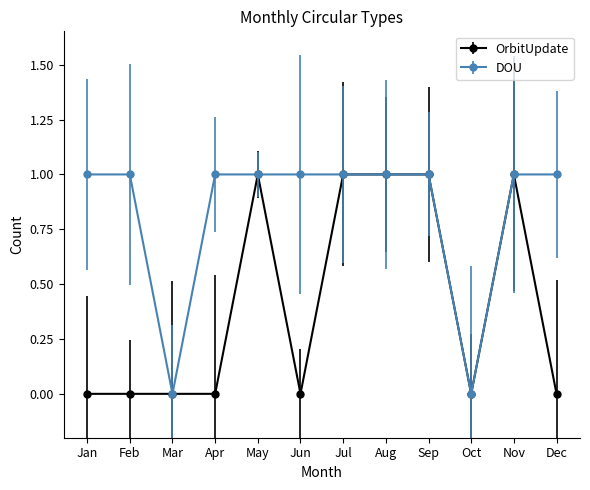

True or false: DOU and OrbitUpdate intersect in this chart.

False